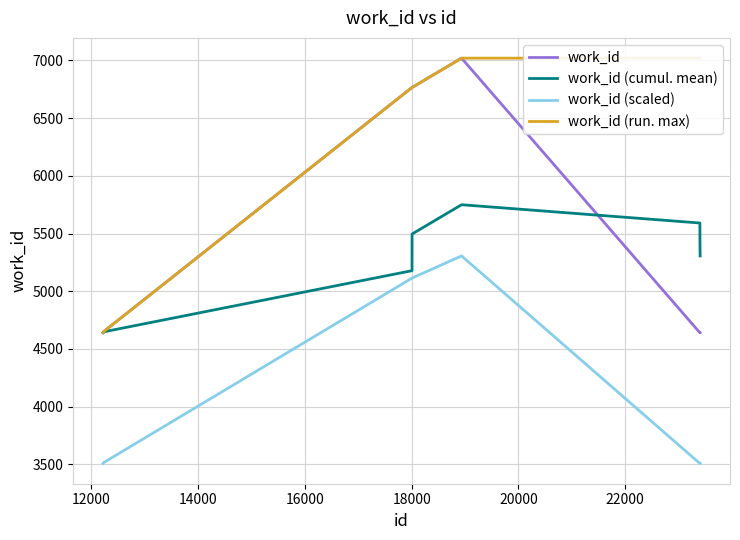

True or false: work_id (scaled) and work_id cross at least once.

False